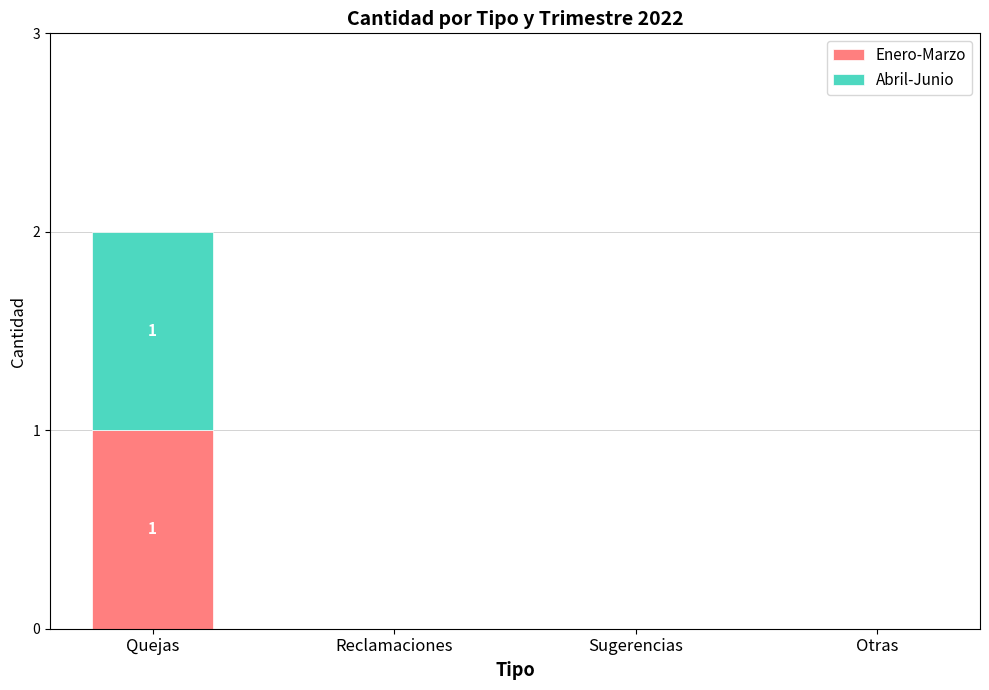

At which category is the sum across all series the highest?

Quejas